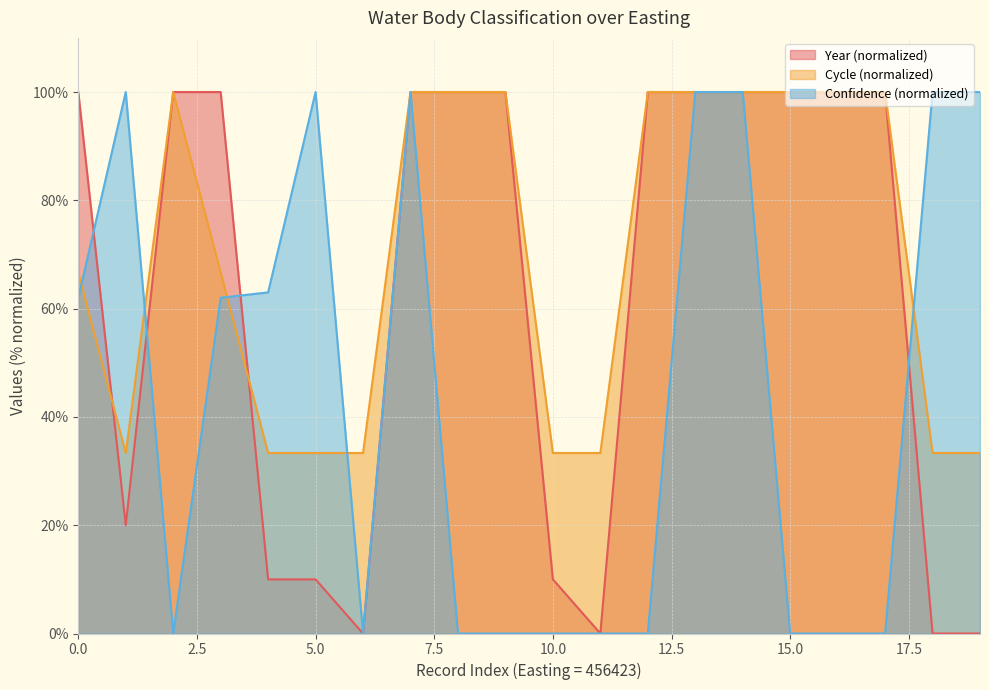

Which series has the largest range (max minus min)?

Year